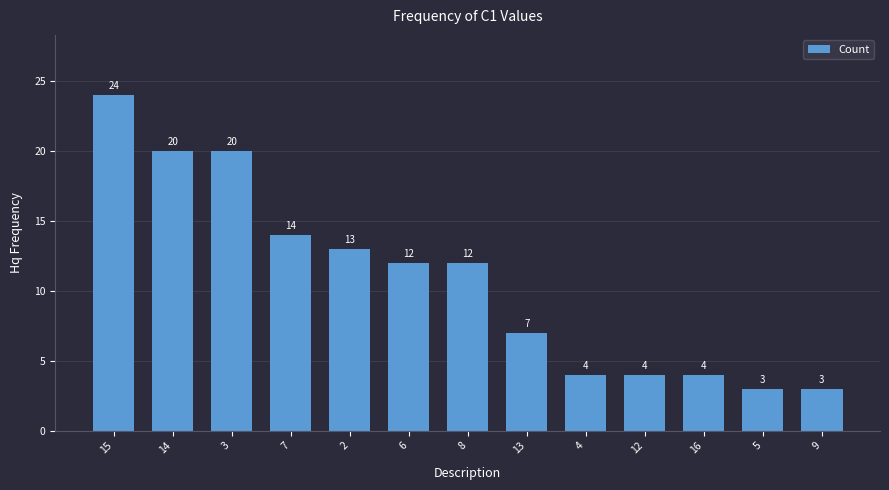

Are the bars grouped side by side (vs. stacked)?

No